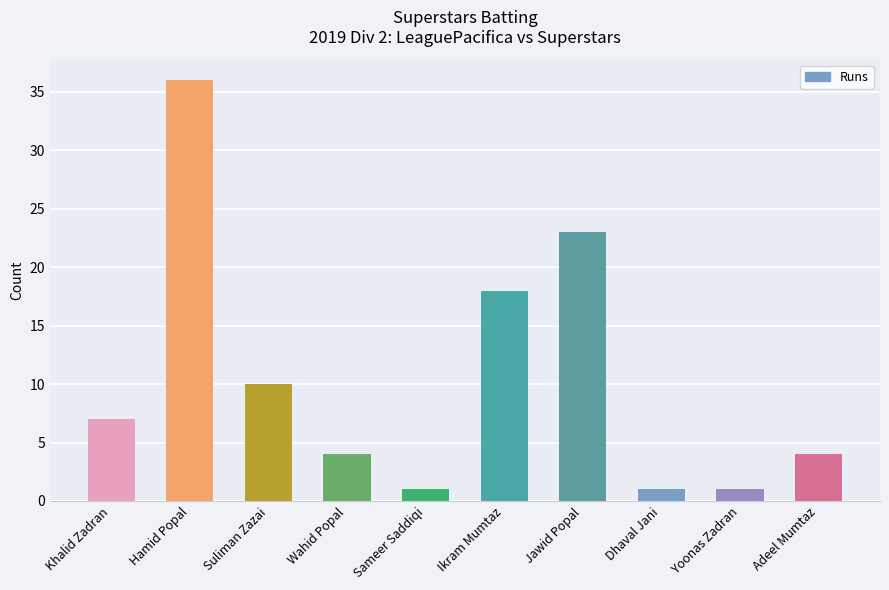

Which category has the highest value across all series?

Hamid Popal